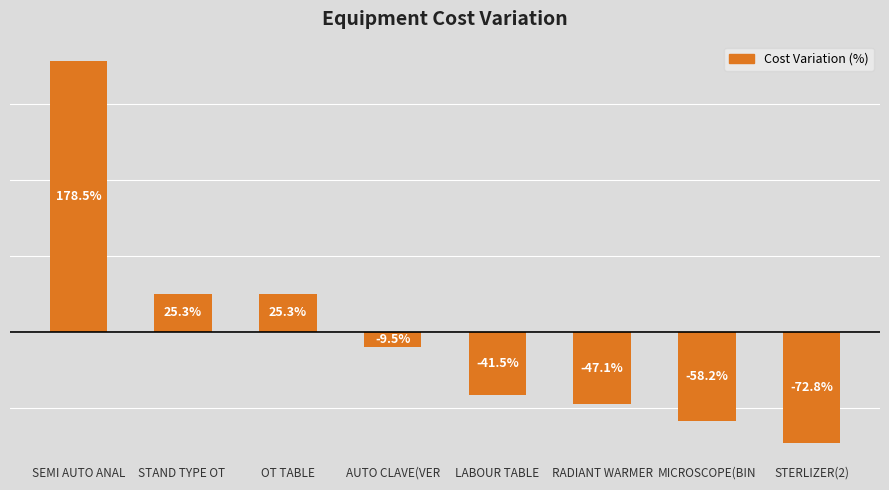

What is the label of the 4th bar from the right?

LABOUR TABLE